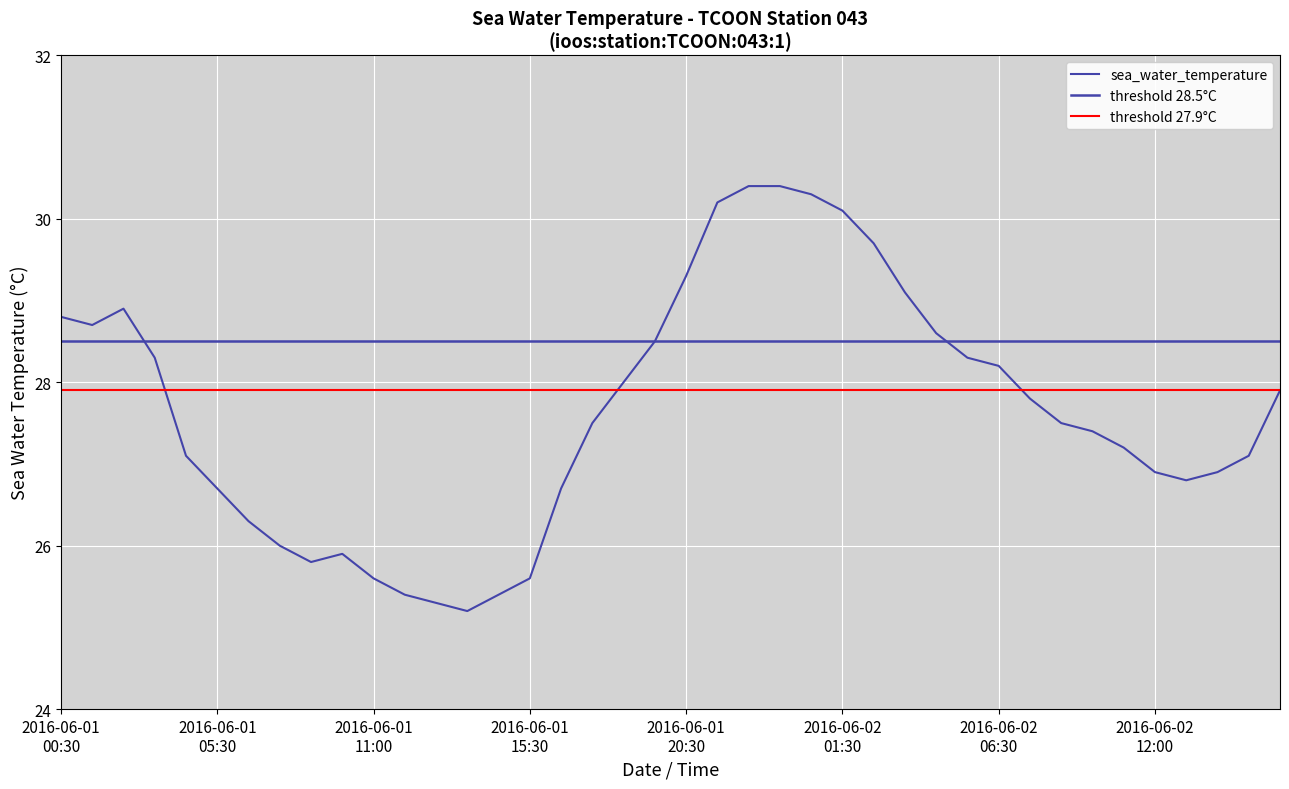

What is the change in value from 2016-06-01T14:00 to 2016-06-02T01:30?

+4.9